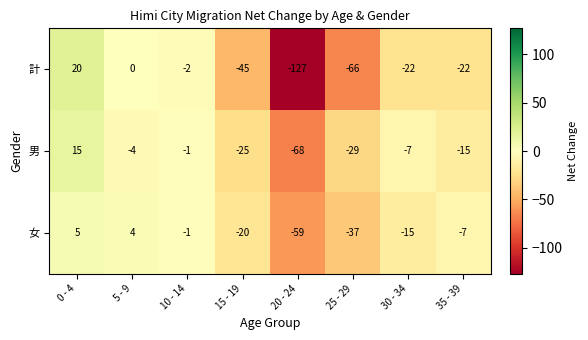

What is the difference between the maximum and minimum values in the 女 series?

64